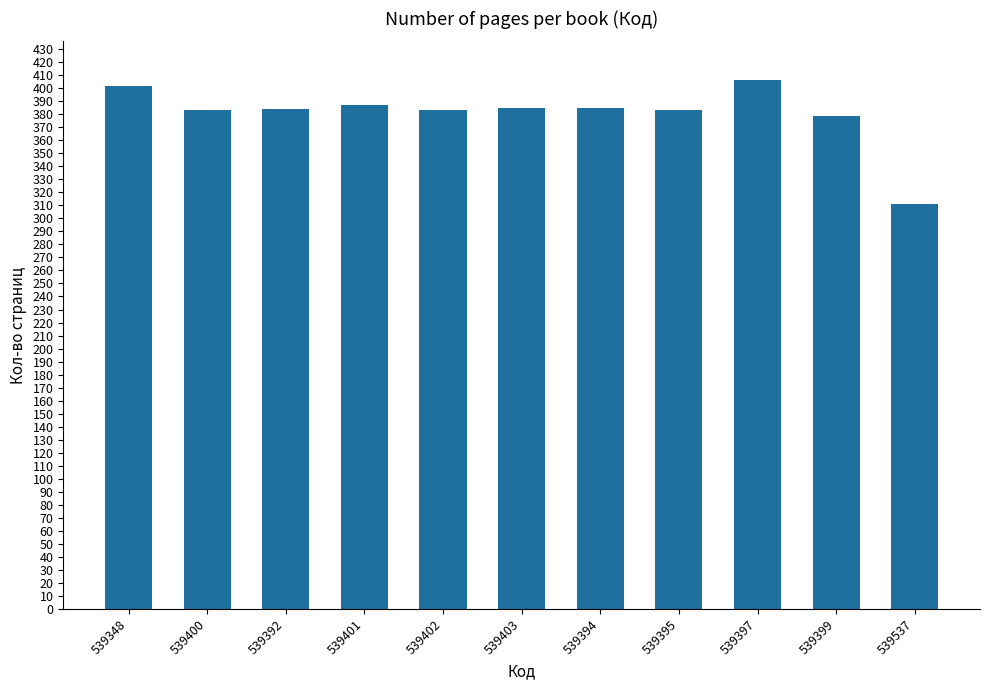

What is the difference between the maximum and minimum values?

95